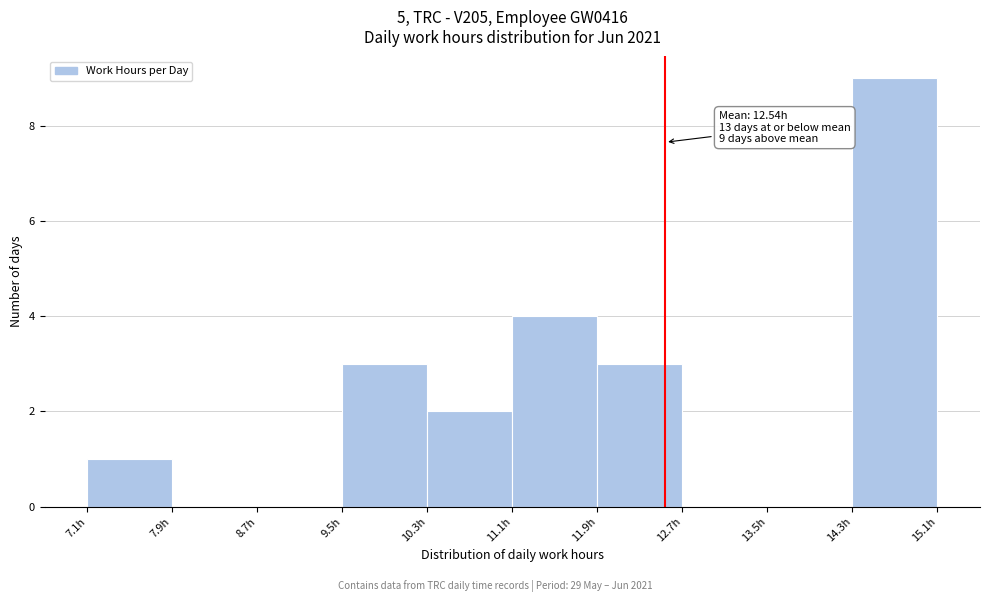

Over which range of the x-axis is the bar tallest?

14.3 to 15.1